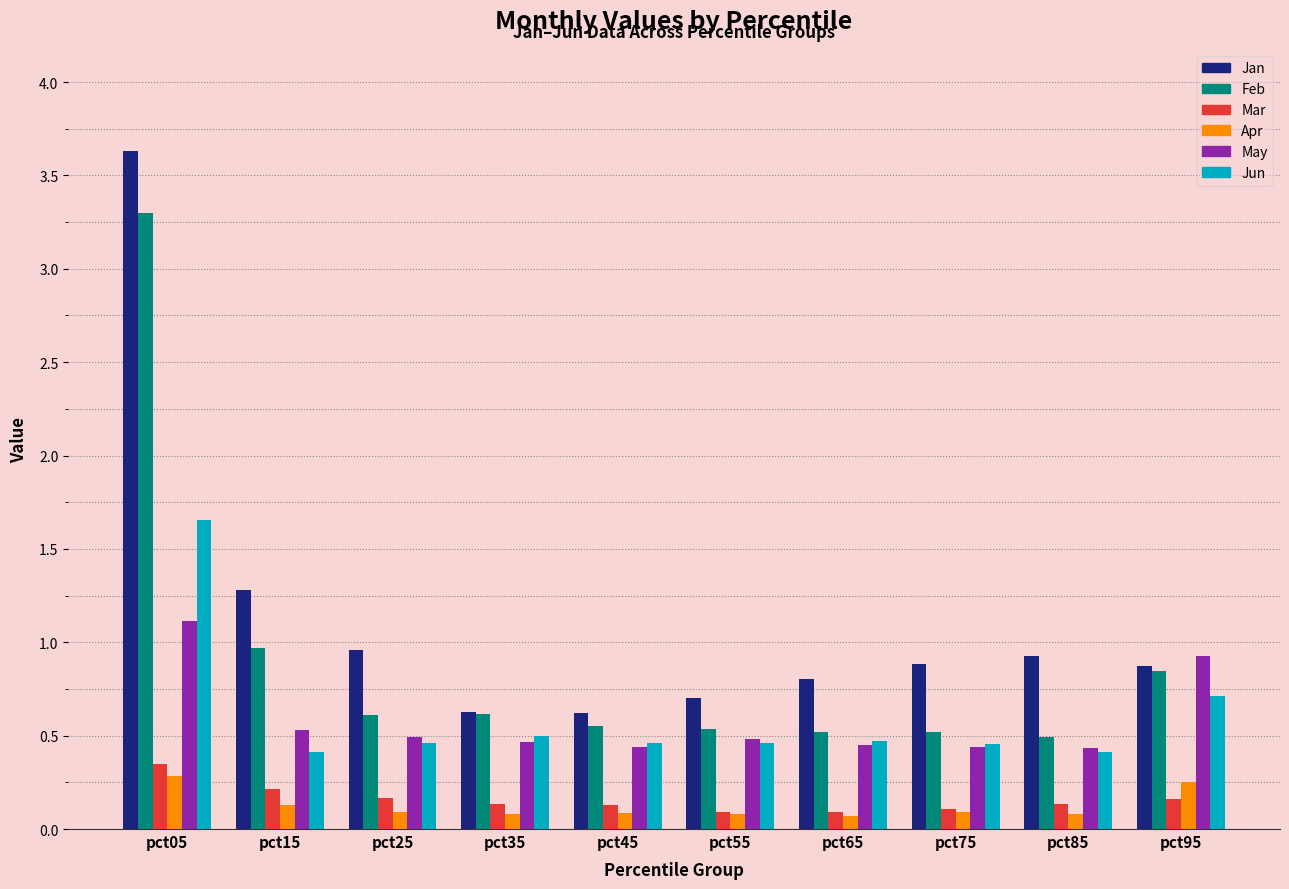

True or false: May has a value of 0.4 at pct75.

True